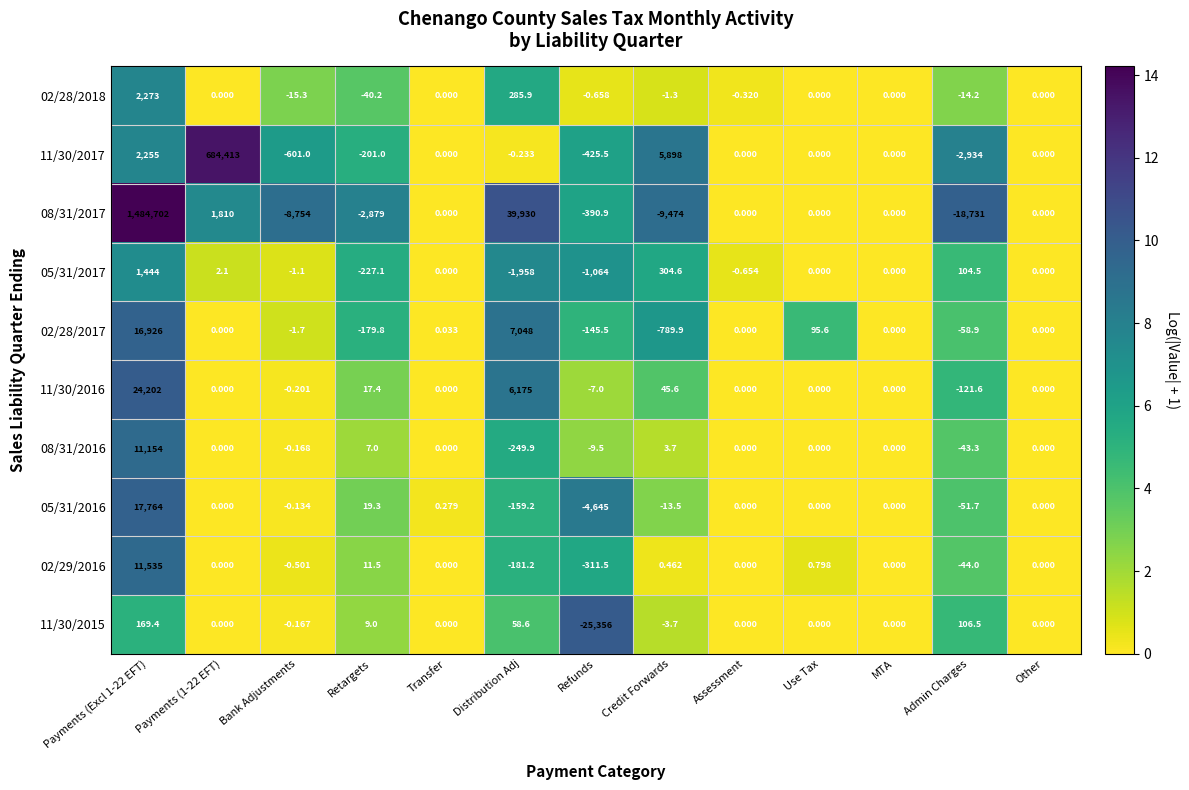

Which category has the lowest value across all series?

Refunds